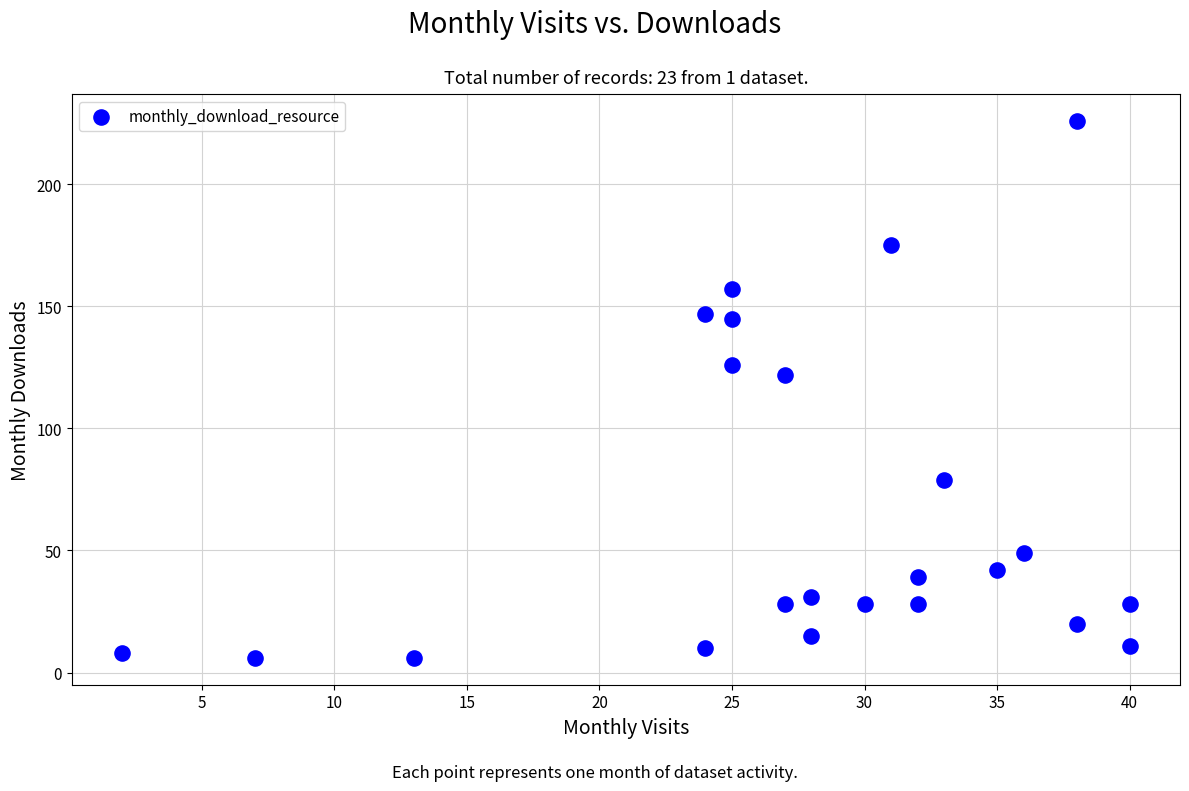

What Y value in the scatter plot is closest to 116?

122